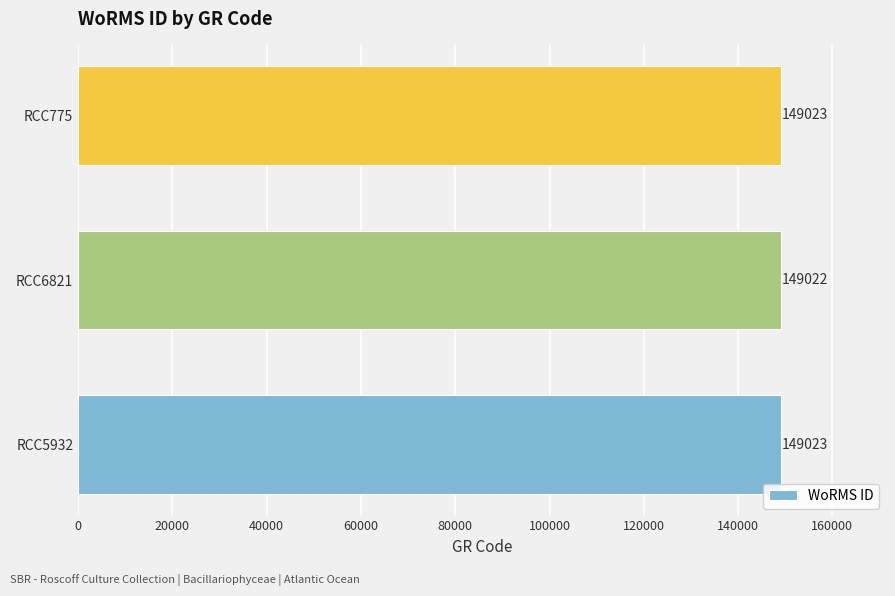

What is the approximate value at RCC775?

149023